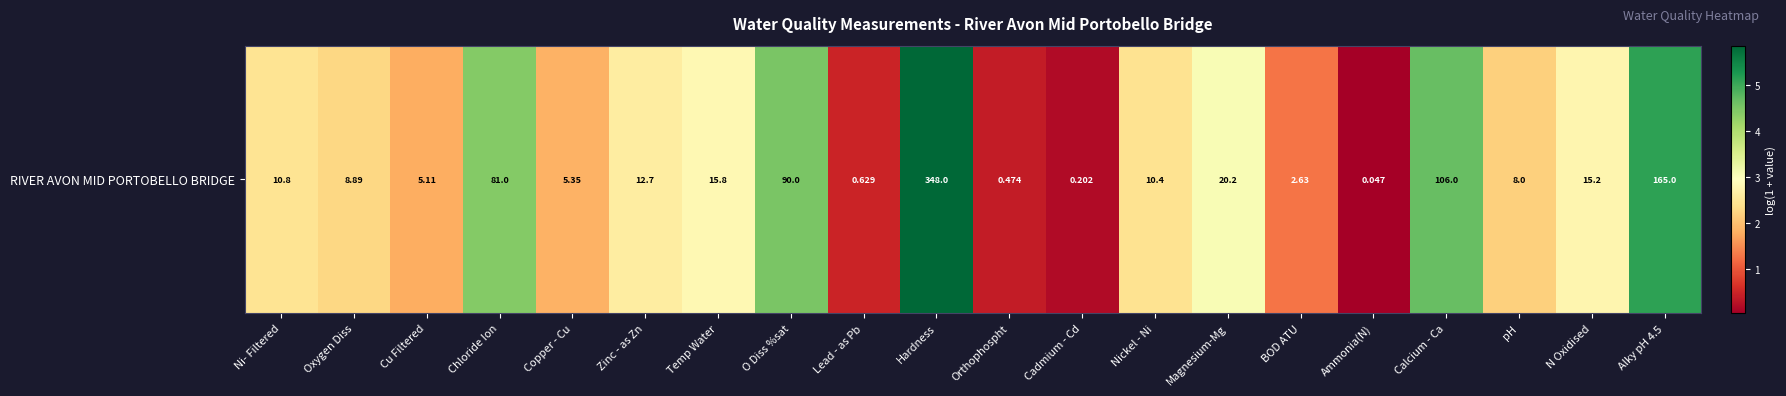

True or false: the data shows 2.6 at Zinc - as Zn.

True